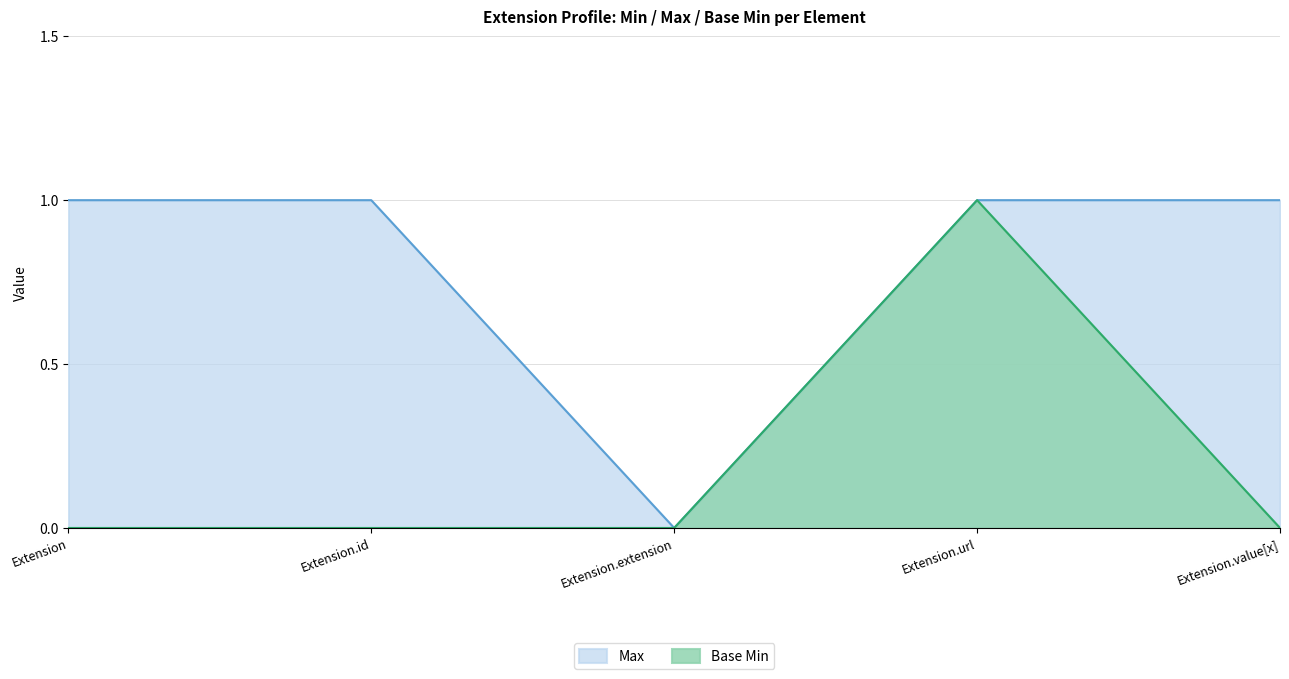

What is the average value of the Max series?

1